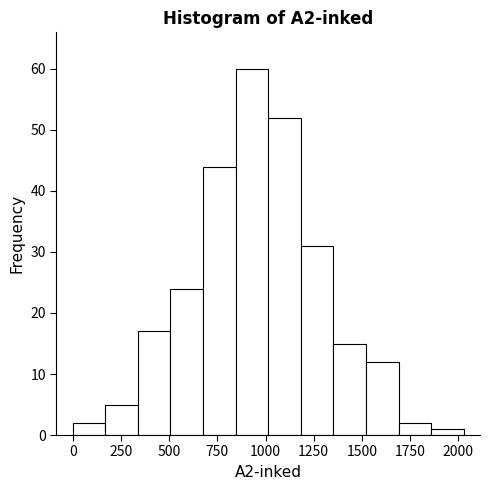

Read against the x-axis, roughly where is the centre of the tallest bar?

950